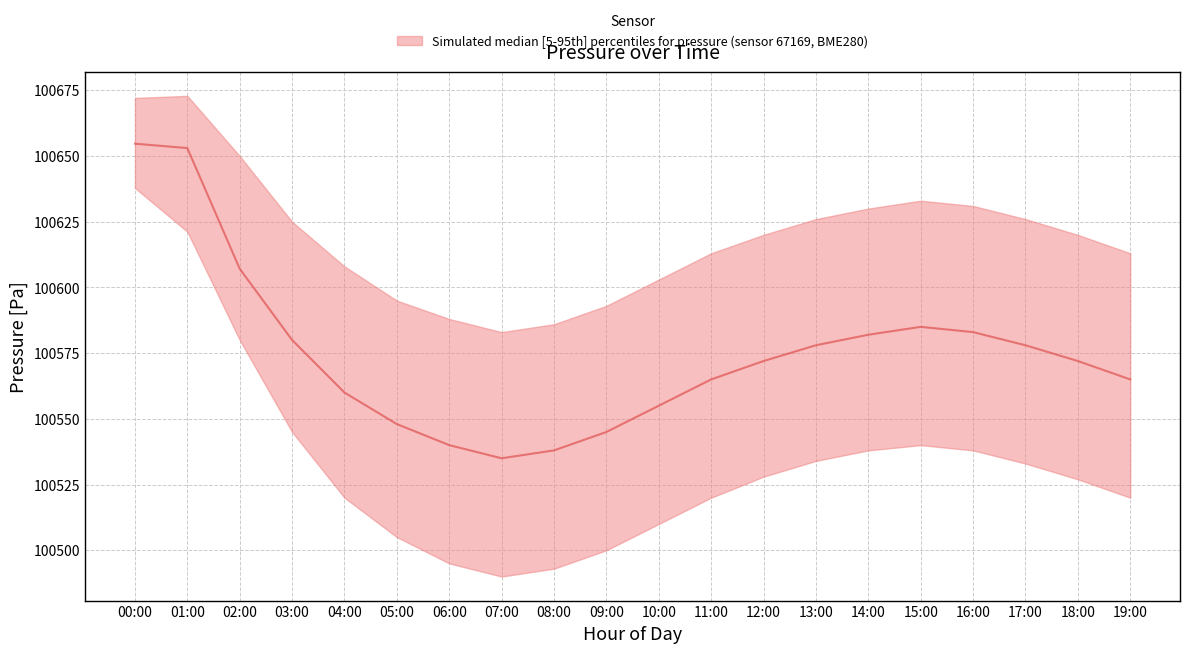

True or false: median and p95 intersect in this chart.

False